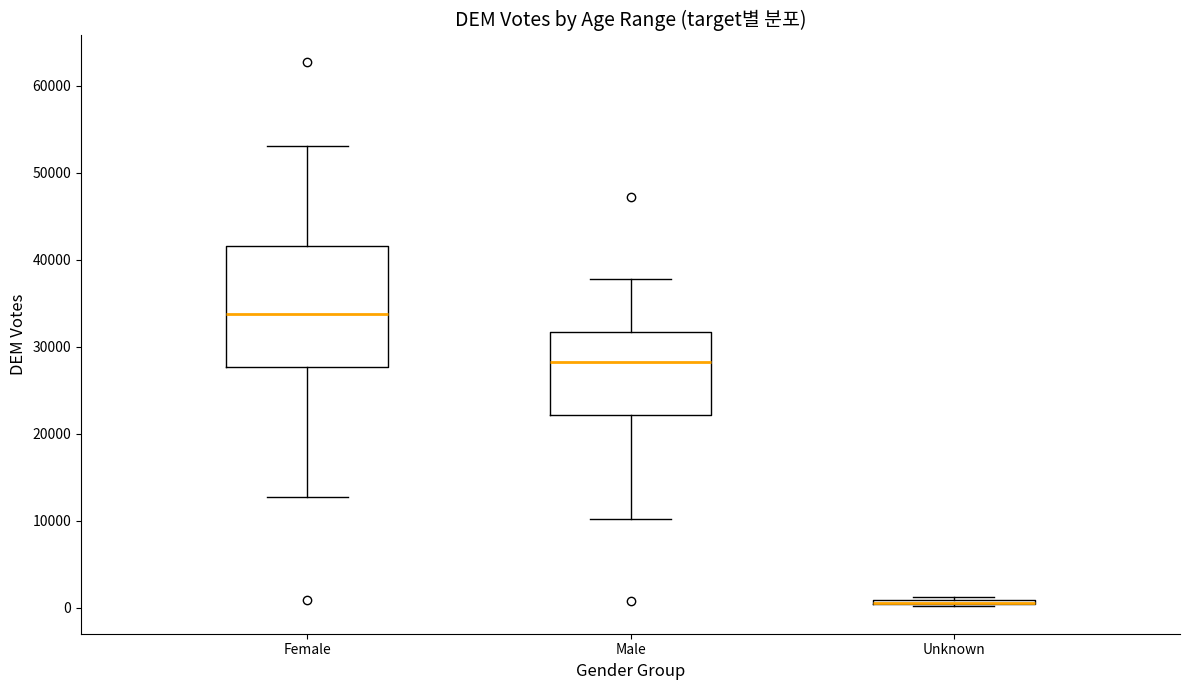

Comparing the boxes themselves (not the whiskers), which one is the tallest?

Female